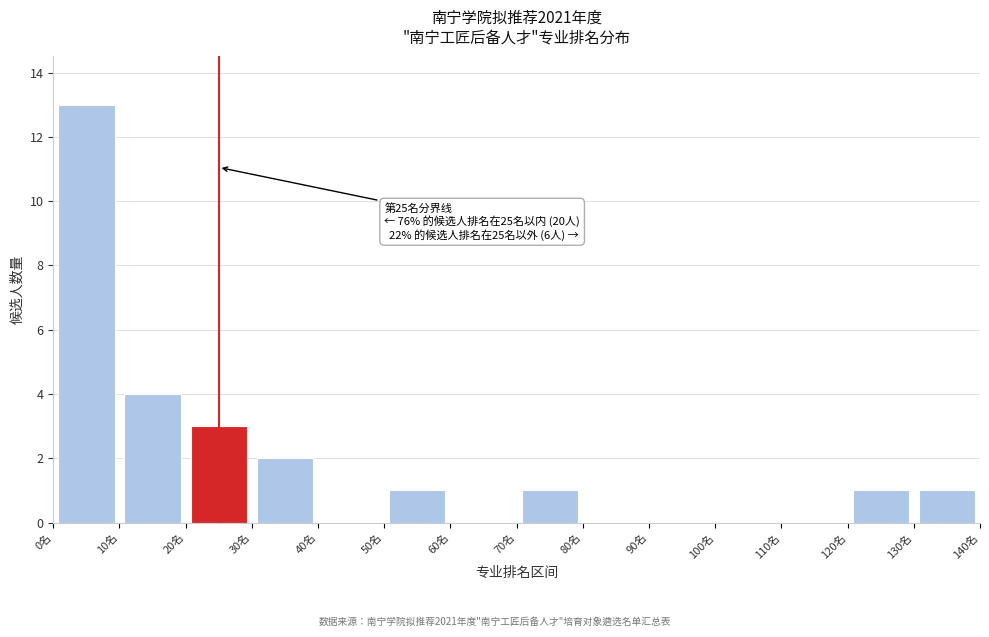

Which range on the x-axis has the tallest bar?

0 to 10